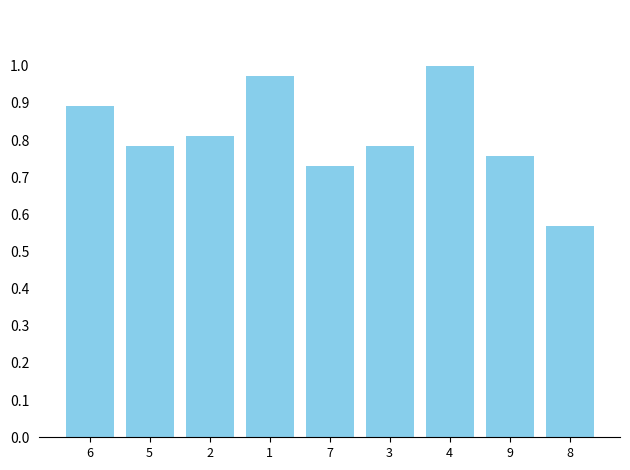

What is the difference between the maximum and minimum values?

0.4